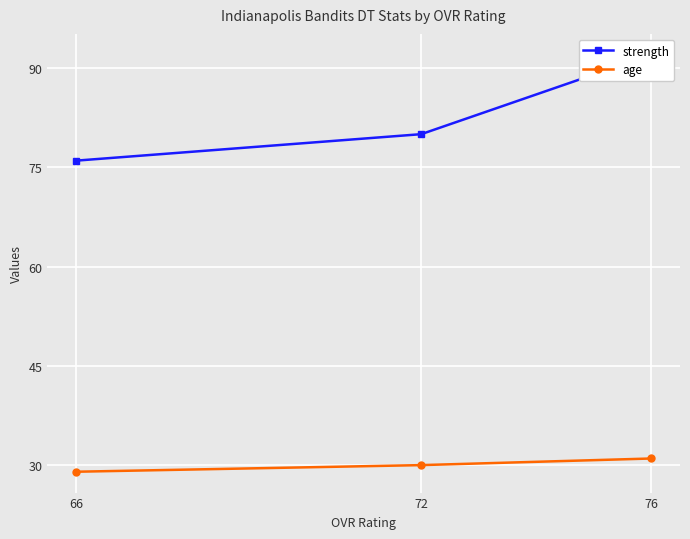

Which series has the largest total across all categories?

strength